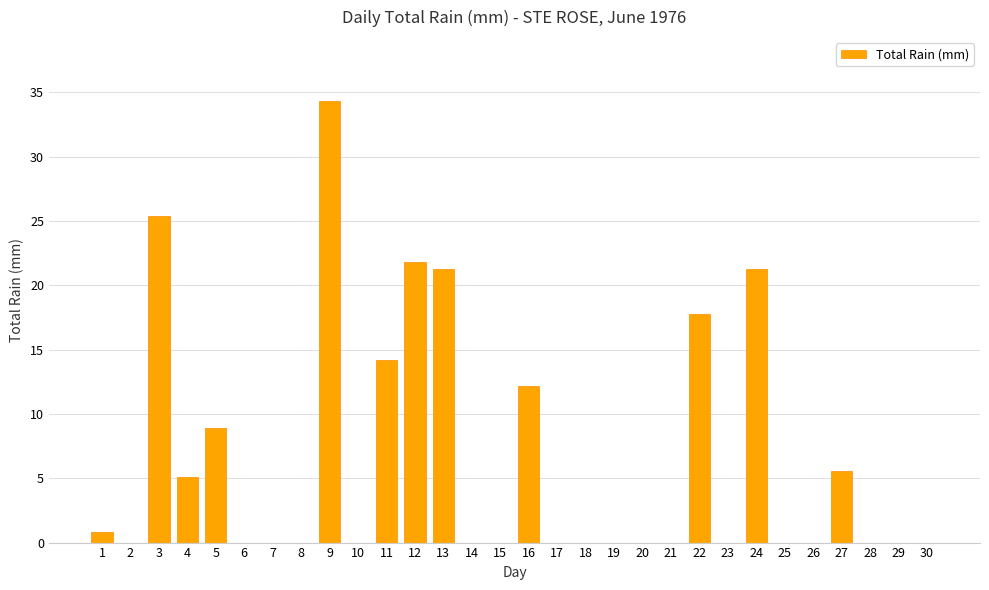

The value at 26 is 0.0. True or false?

True